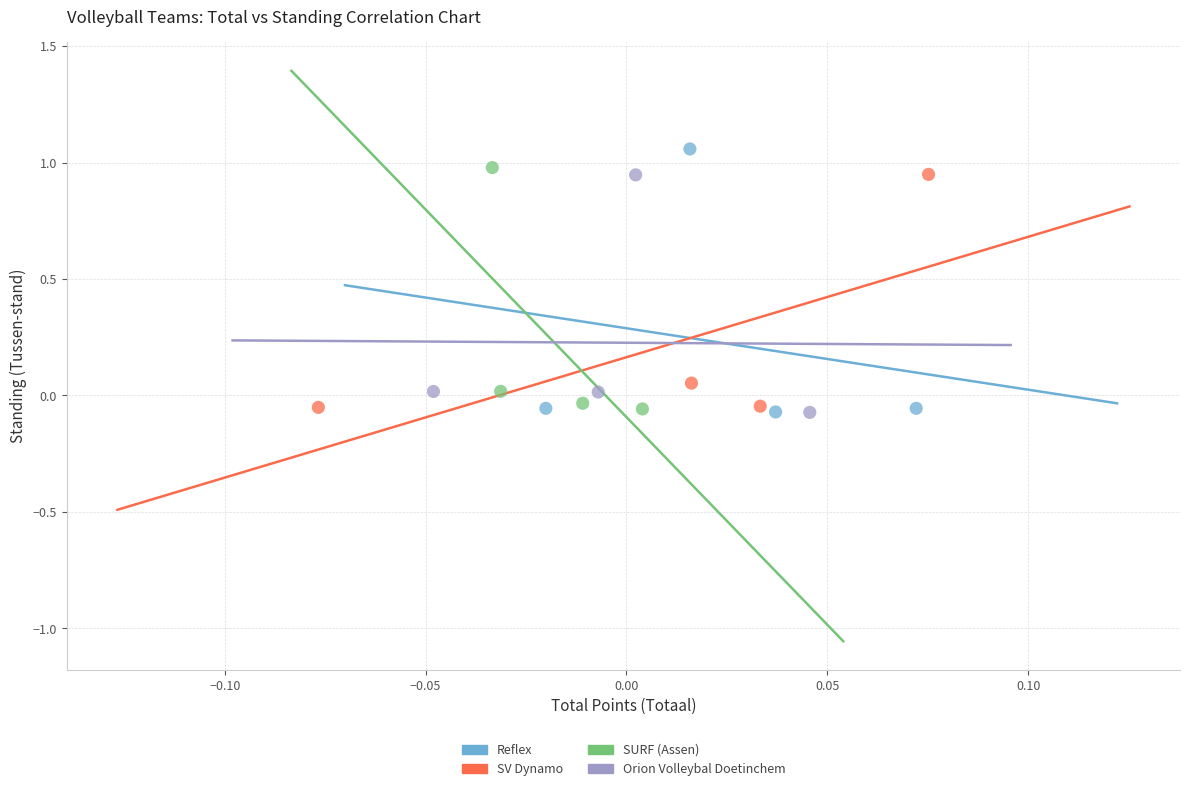

Which series has the widest spread of Y values?

Reflex